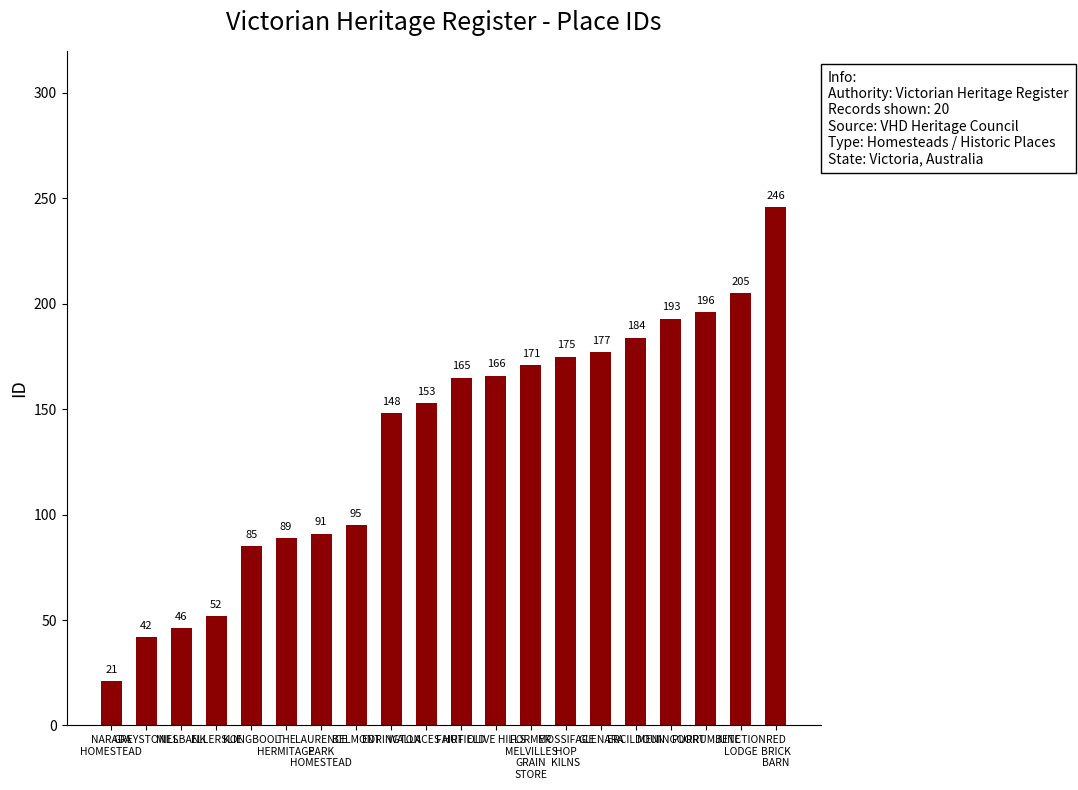

What is the label of the 9th bar from the right?

OLIVE HILLS